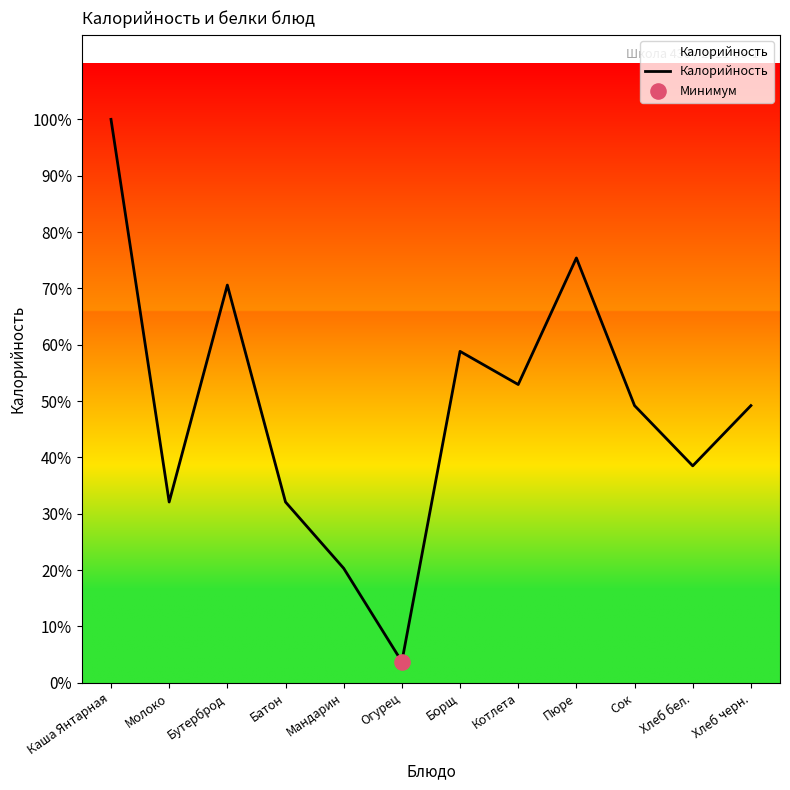

Which has a higher value, Молоко or Мандарин?

Молоко